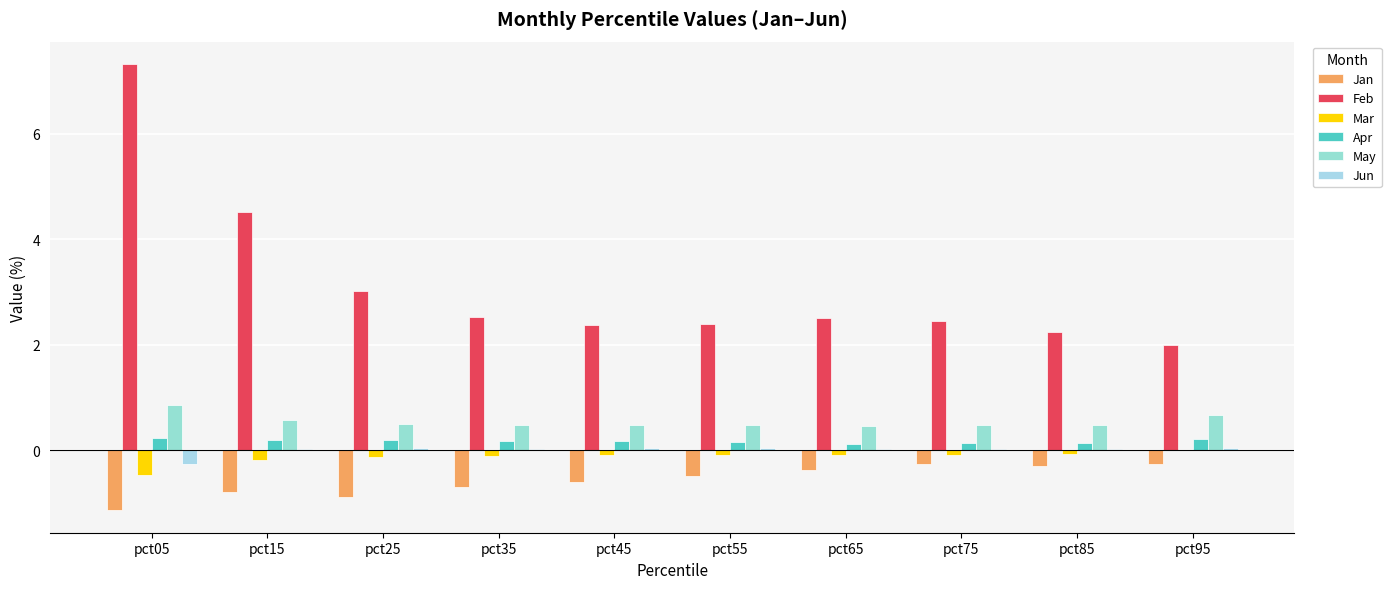

What is the difference between the Jan values at pct15 and pct45?

0.2